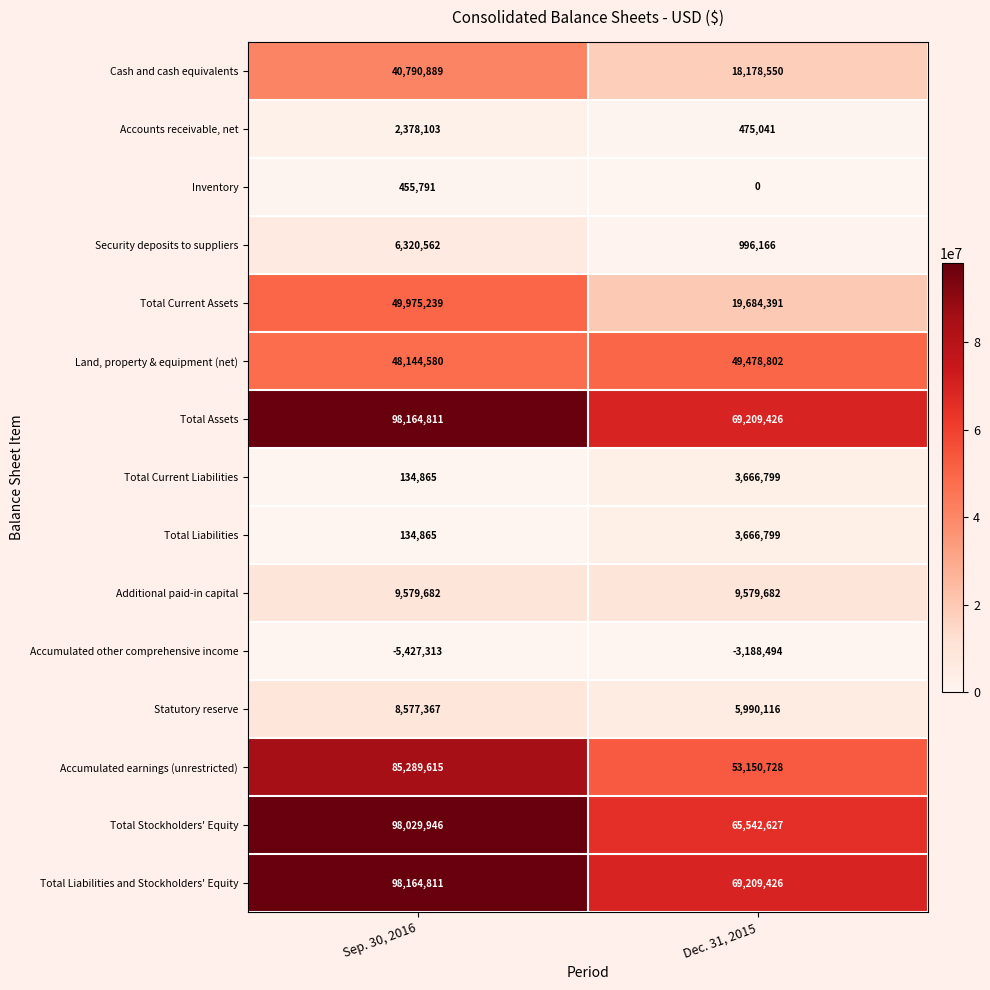

Which series changed the most between Sep. 30, 2016 and Dec. 31, 2015?

Total Stockholders' Equity